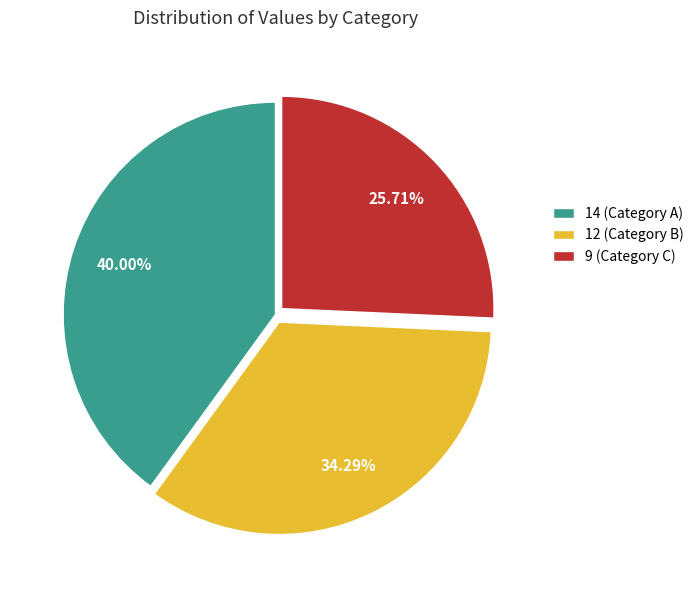

Rank the categories by value from highest to lowest.

14, 12, 9